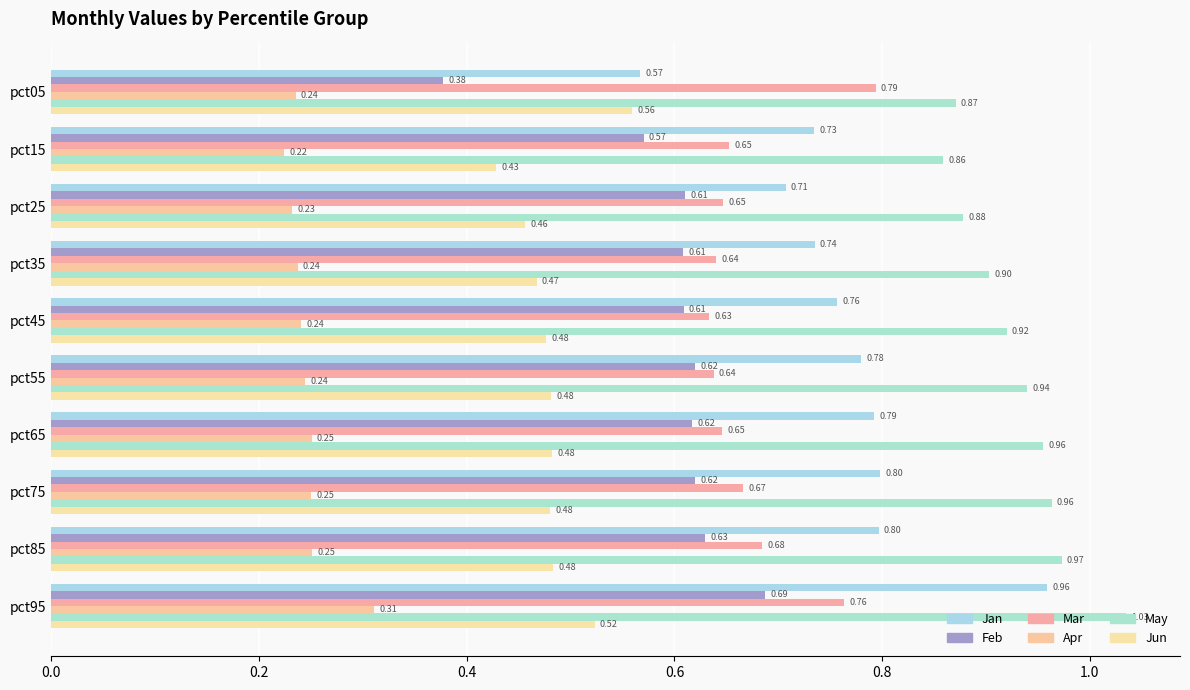

Which label corresponds to the smallest value in the chart?

pct15